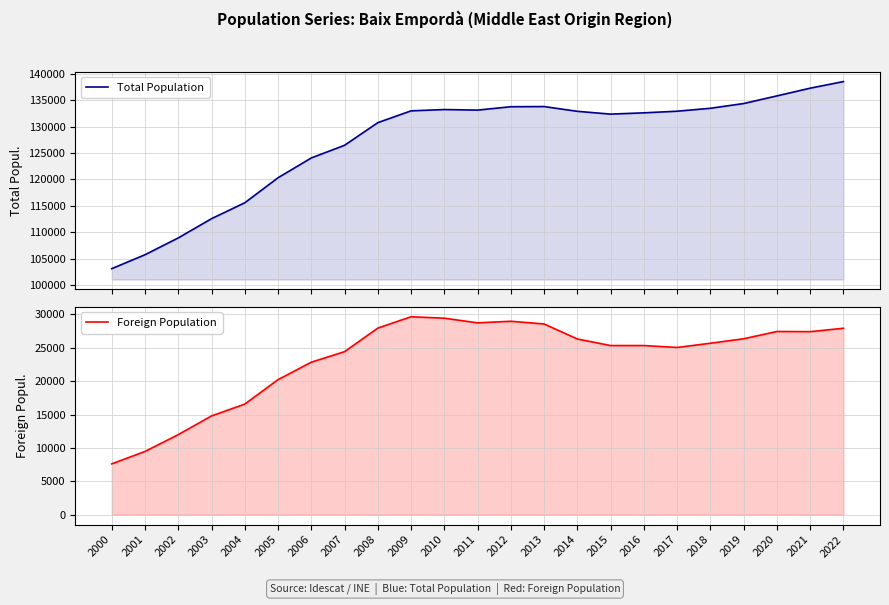

What is the sum of the Foreign Population values at 2003 and 2019?

41143